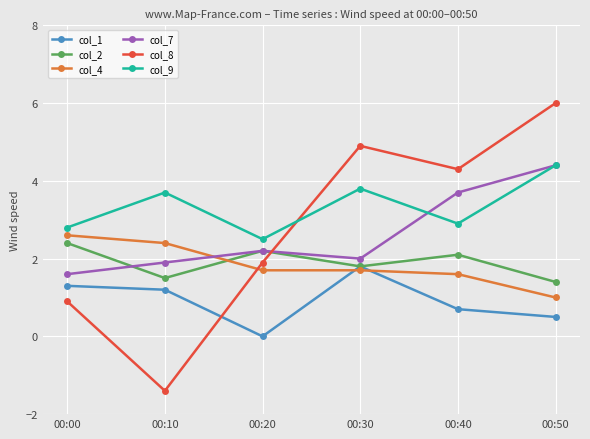

What is the maximum value for col_7?

4.4